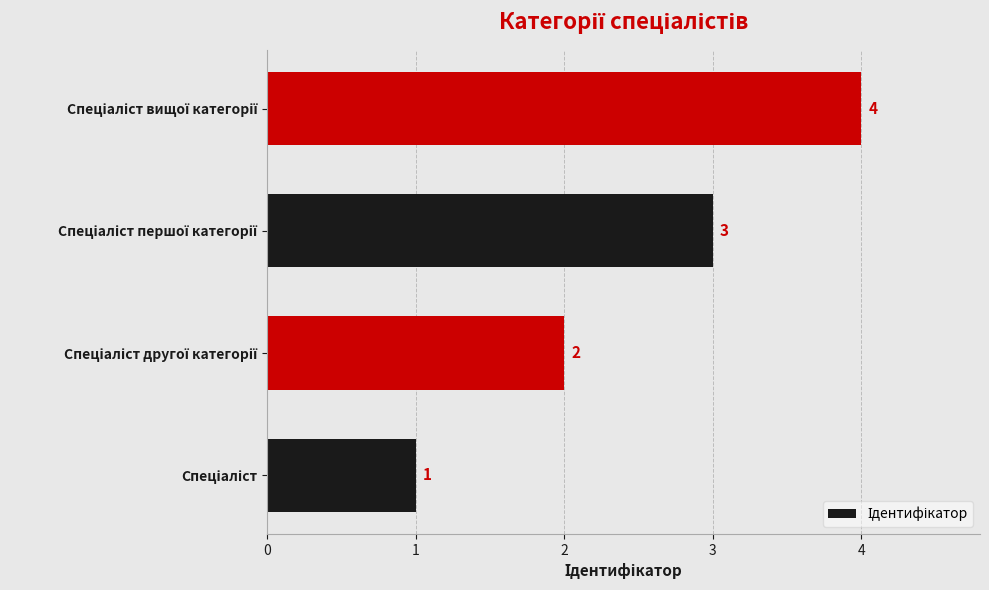

How many values are between 2 and 4?

3